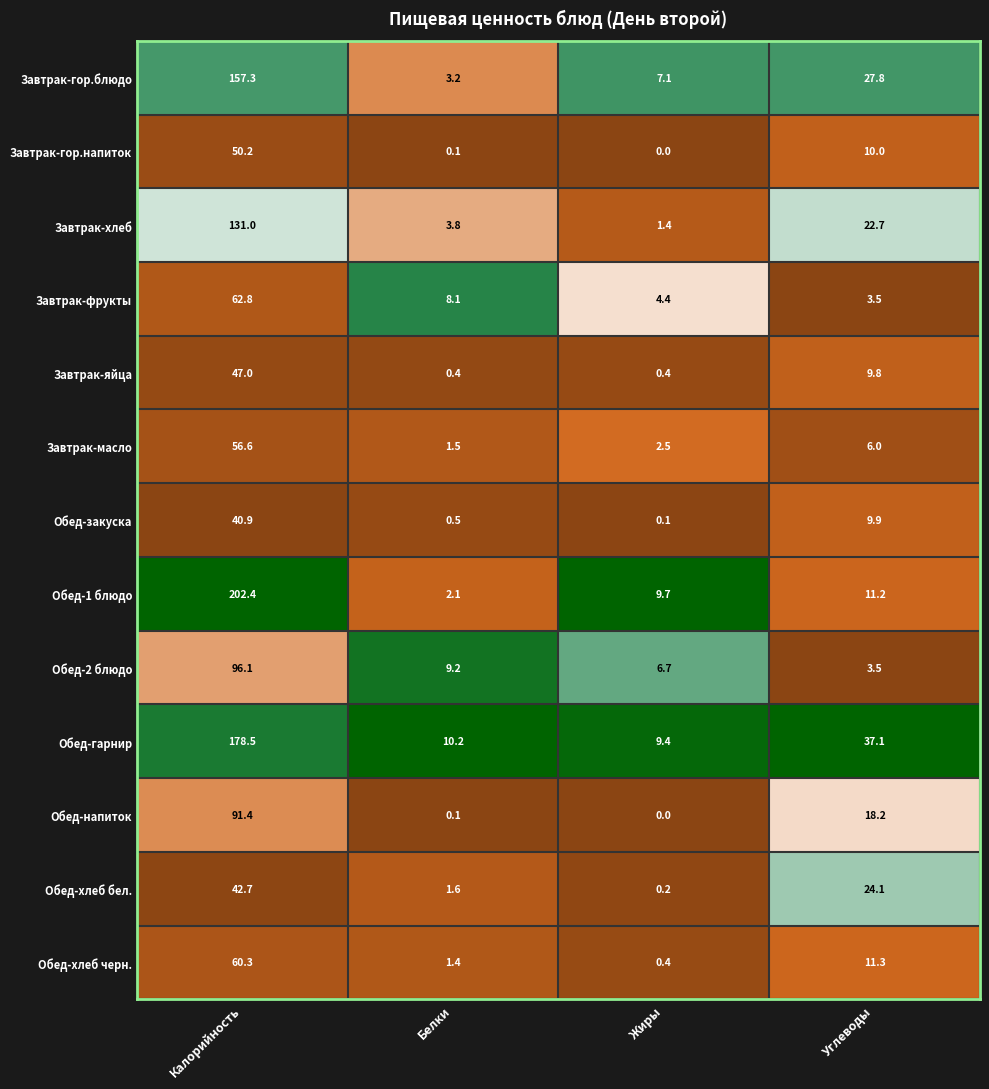

Which series changed the most between Калорийность and Белки?

Обед-1 блюдо